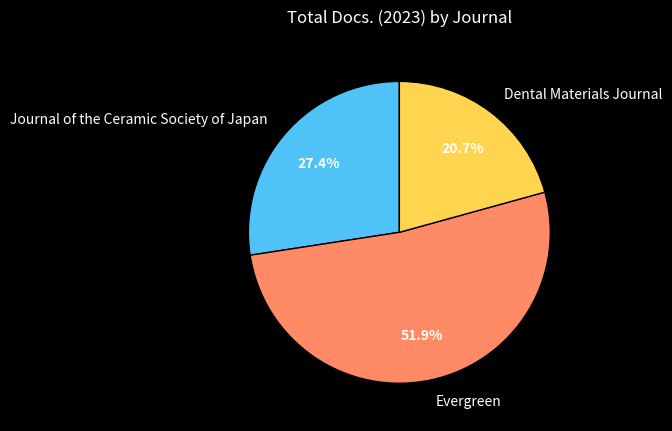

How many segments does this pie chart have?

3